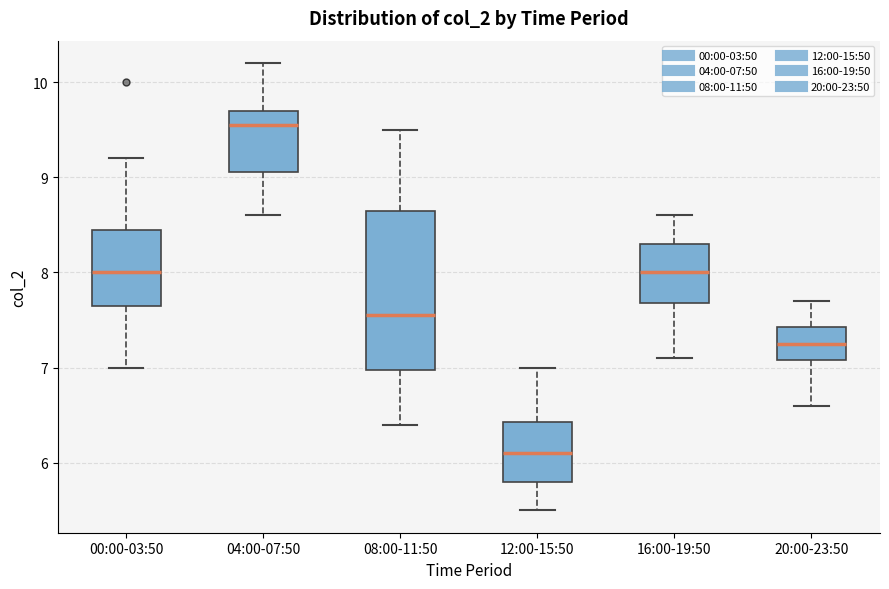

Reading left to right, read every box against the y-axis: the position of its median line, the range the box covers, and the ends of its whiskers. The values are not printed on the chart, so give them approximately, as read against the axis.

00:00-03:50: median 8.0, box 7.7 to 8.5, whiskers 7.0 to 9.2
04:00-07:50: median 9.6, box 9.1 to 9.7, whiskers 8.6 to 10.2
08:00-11:50: median 7.6, box 7.0 to 8.7, whiskers 6.4 to 9.5
12:00-15:50: median 6.1, box 5.8 to 6.4, whiskers 5.5 to 7.0
16:00-19:50: median 8.0, box 7.7 to 8.3, whiskers 7.1 to 8.6
20:00-23:50: median 7.3, box 7.1 to 7.4, whiskers 6.6 to 7.7